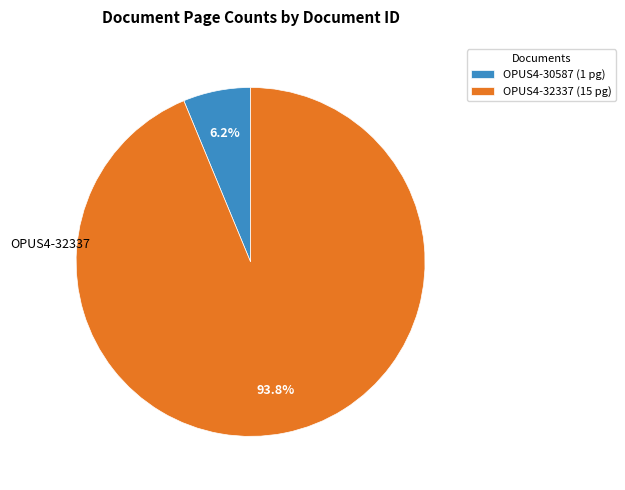

Is it true that OPUS4-32337 is 85% of the pie?

False